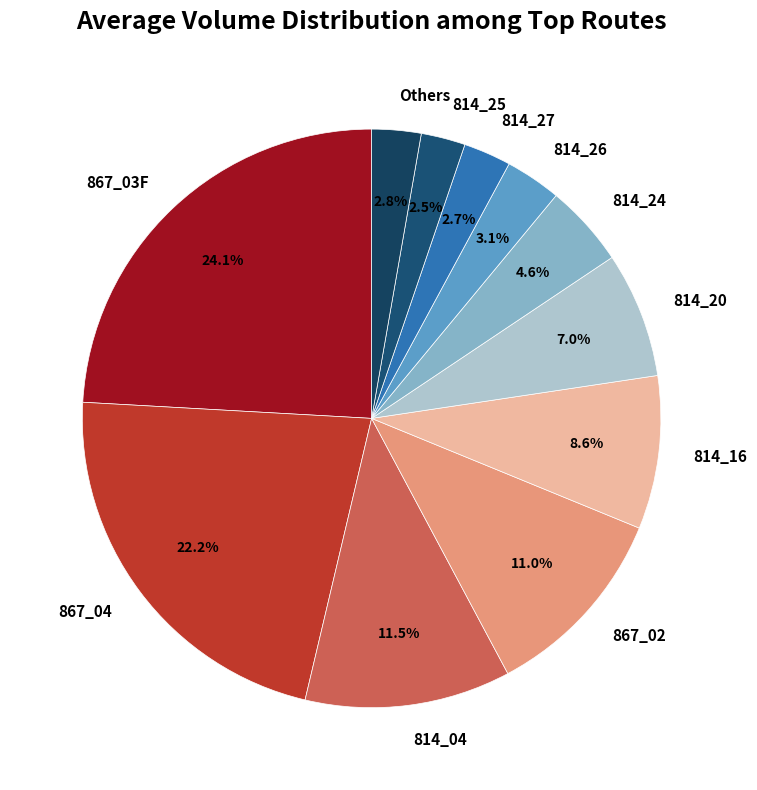

To the nearest percent, what is the difference between the largest and smallest slice percentages?

22%